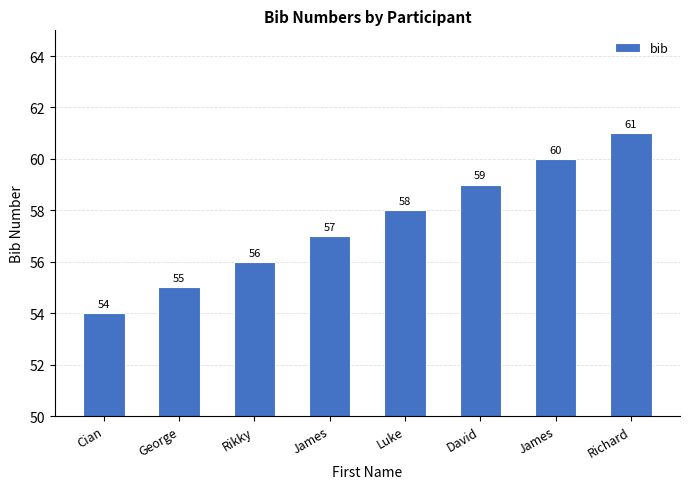

Are the bars horizontal?

No